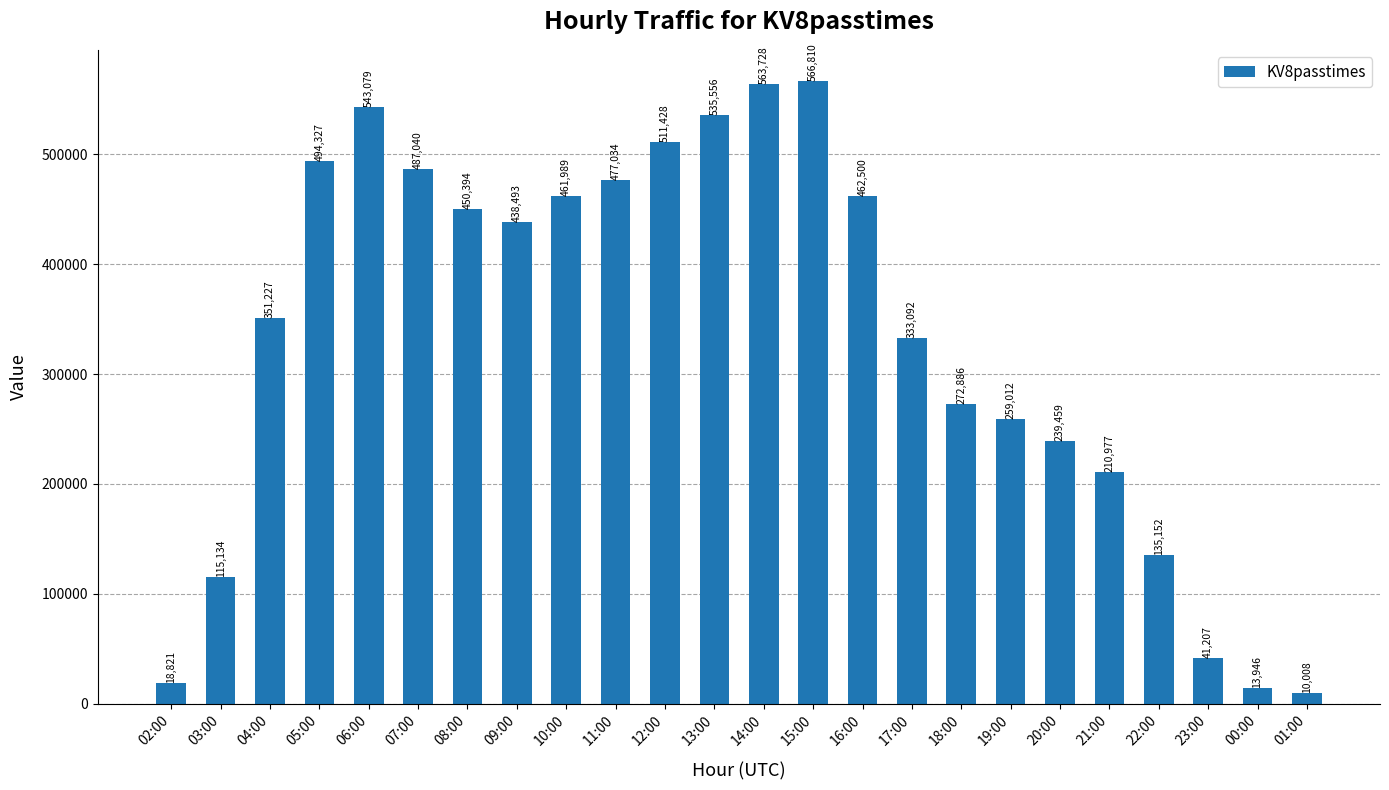

What position from the left is 23:00?

22